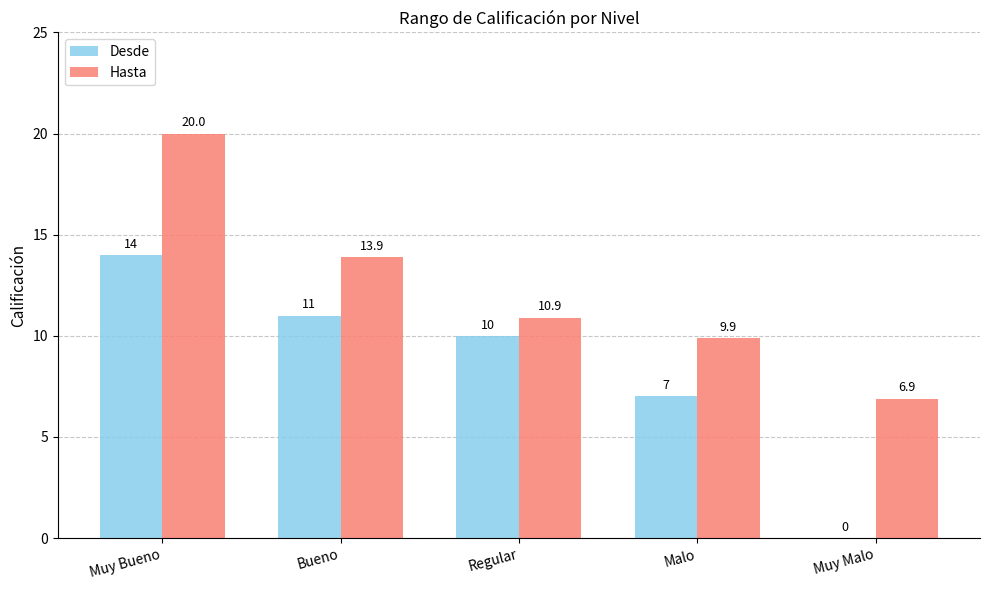

Where is Desde nearest to the value 7?

Malo